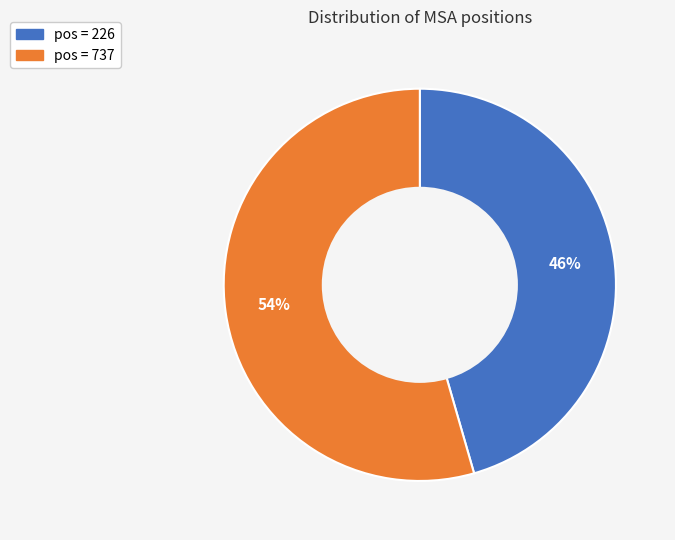

Is there any slice that represents more than half of the pie?

Yes